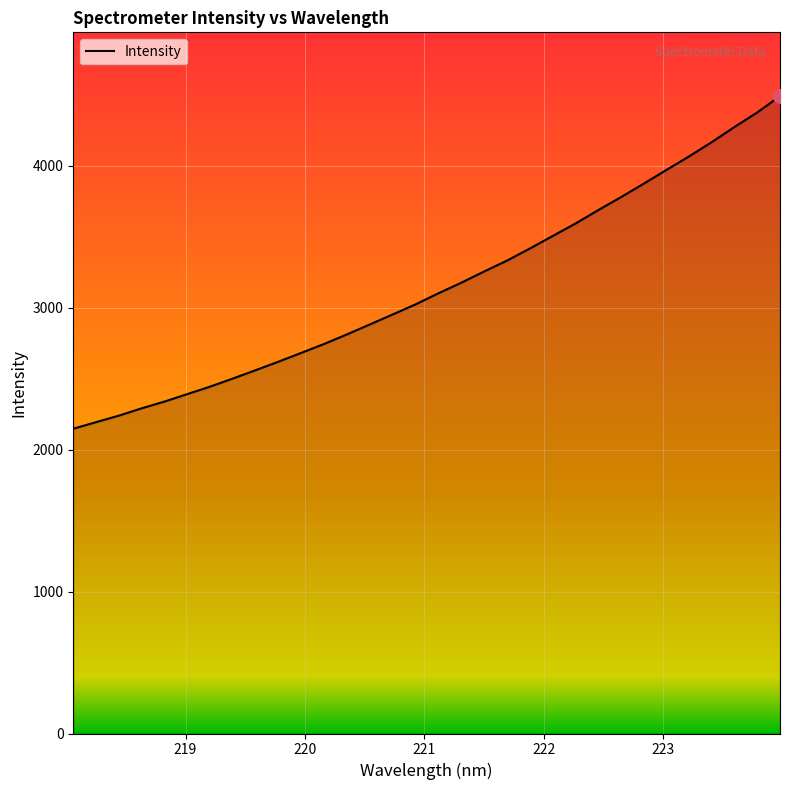

What is the difference between the maximum and minimum values?

2343.4